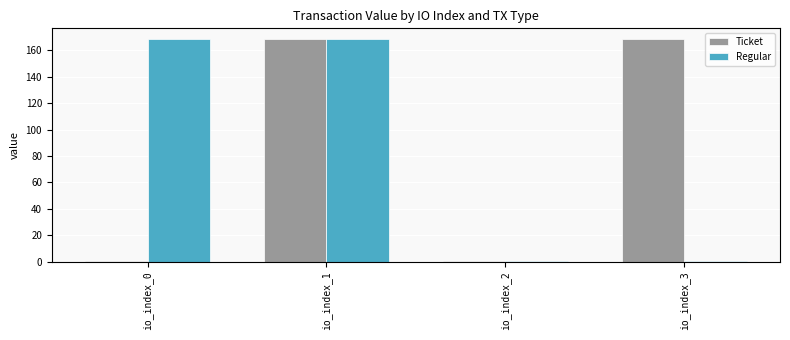

What is the maximum value for Ticket?

168.4